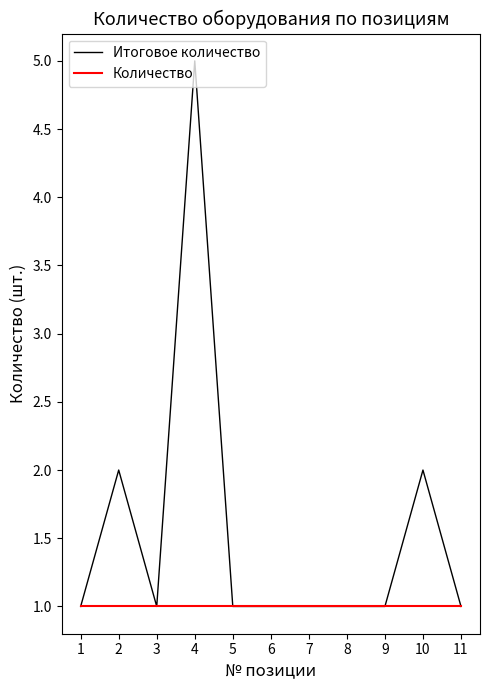

Rank the series by their average value, from lowest to highest.

Количество, Итоговое количество